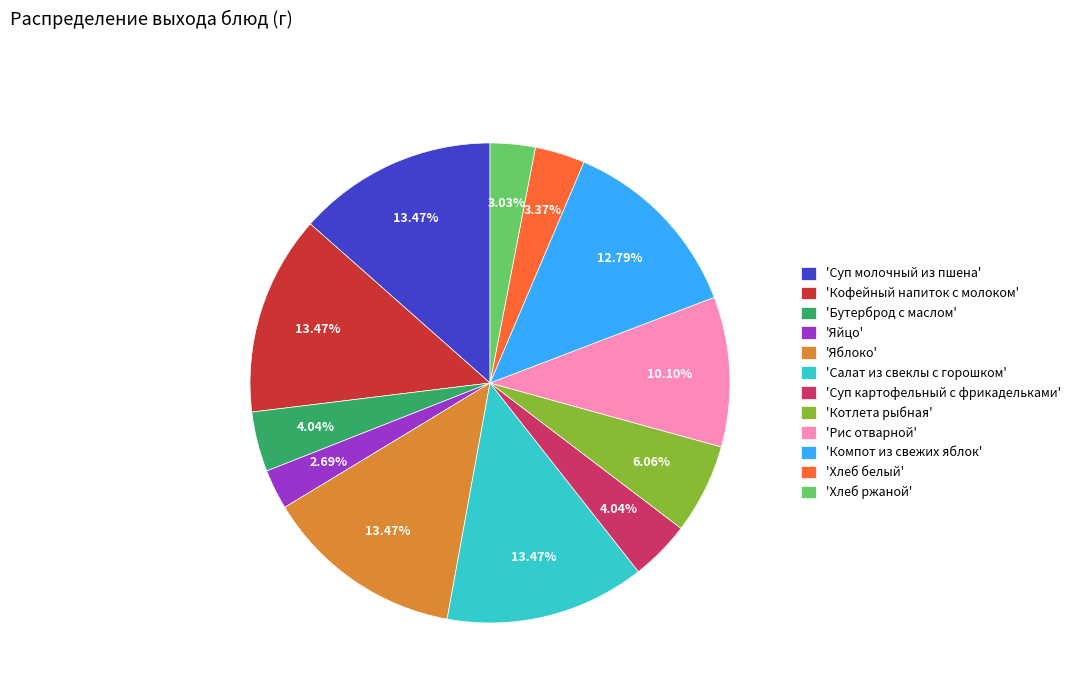

Is the sum of 'Компот из свежих яблок' and 'Суп молочный из пшена' greater than half?

No